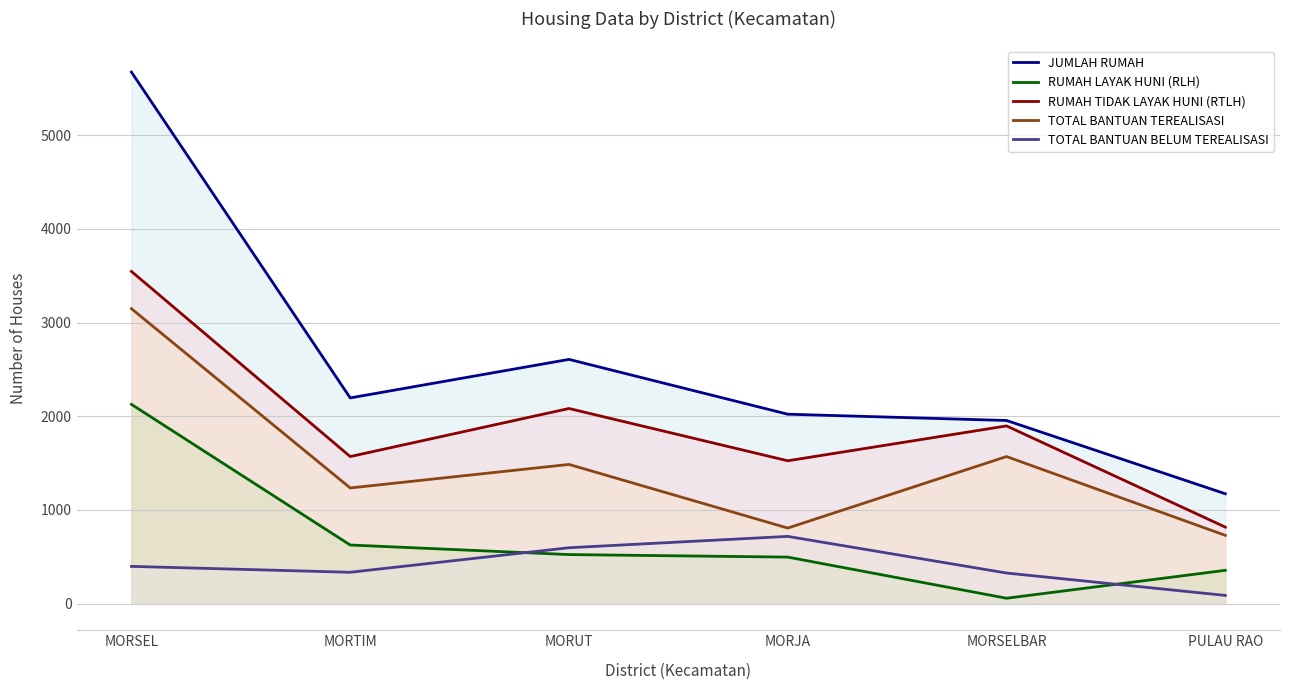

At which category does the chart reach its peak across all series?

MORSEL